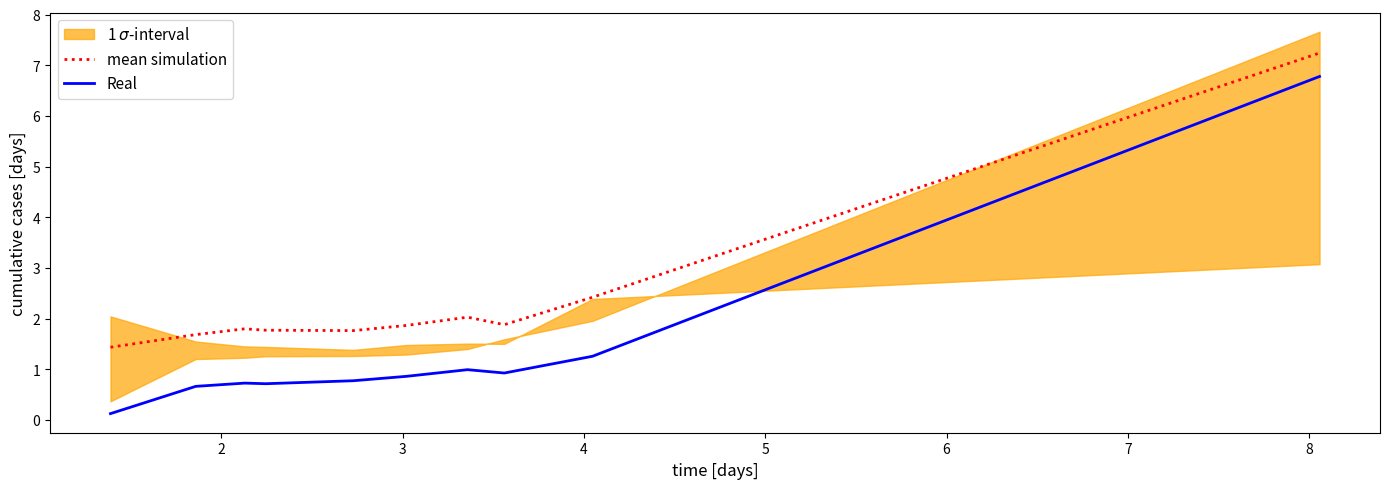

True or false: mean simulation and Real intersect in this chart.

False